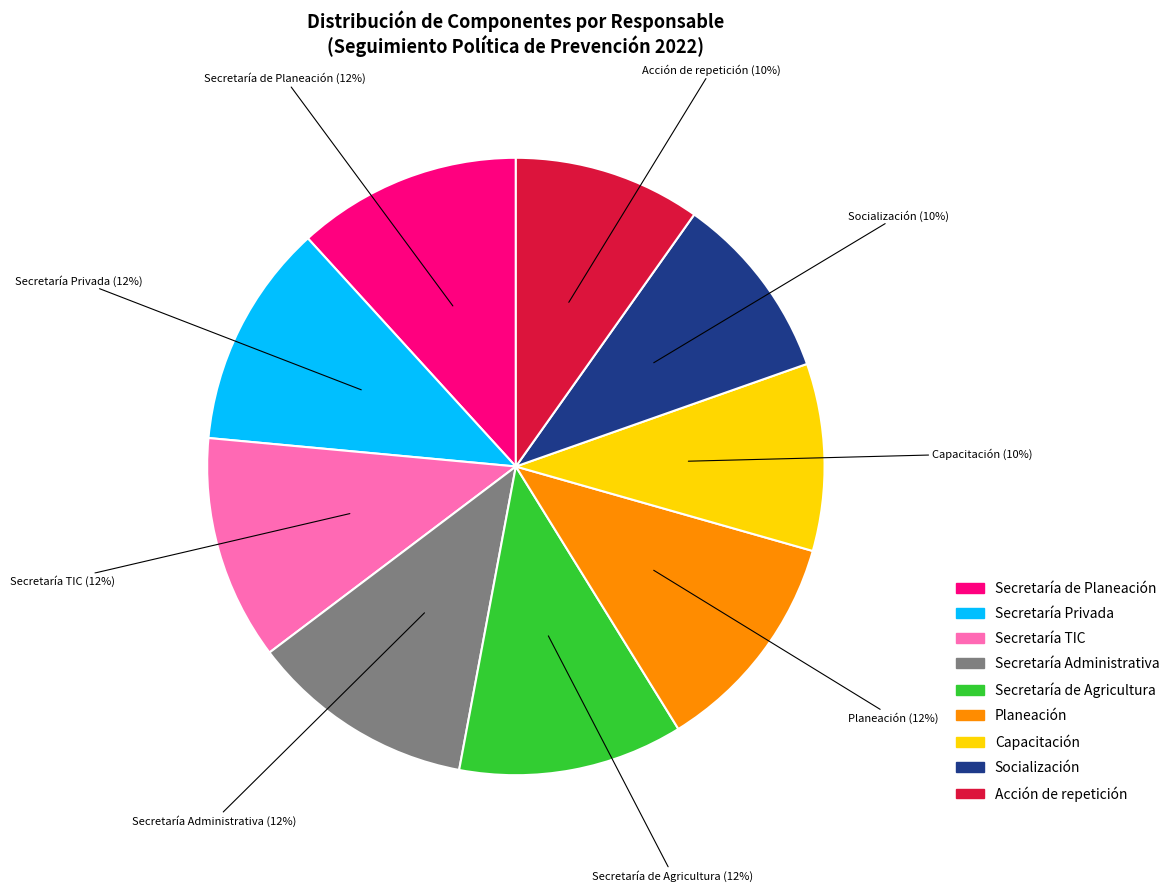

To the nearest percent, what is the difference between the largest and smallest slice percentages?

2%